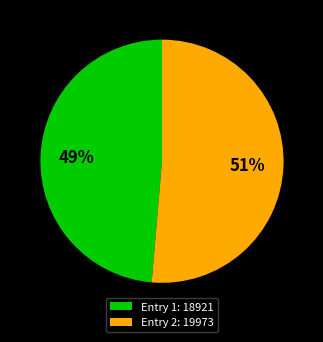

Which slice is the smallest?

Entry 1: 18921